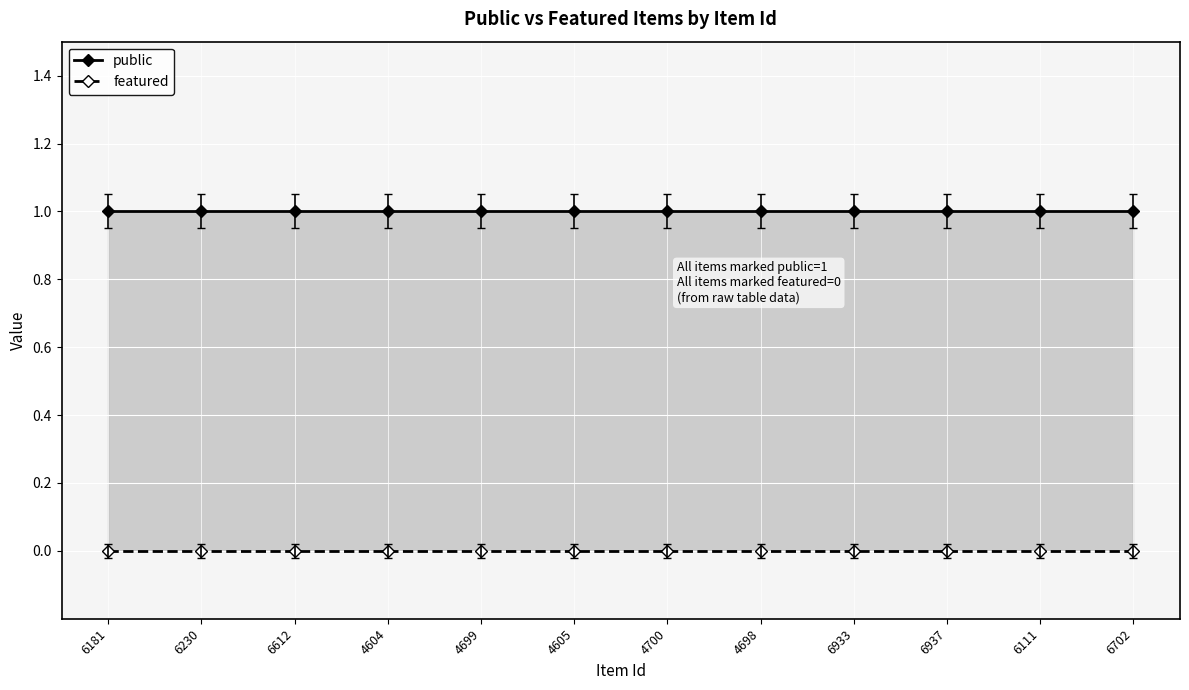

Which series has the largest total across all categories?

public